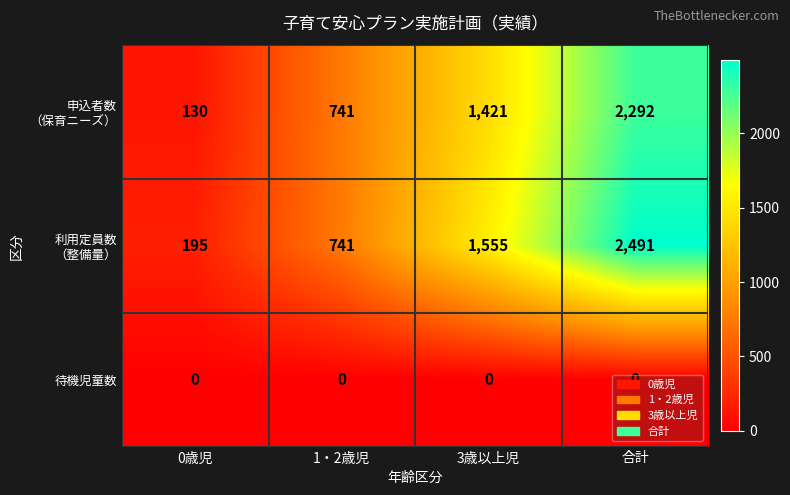

What is the spread (max minus min) of values at 3歳以上児?

1555